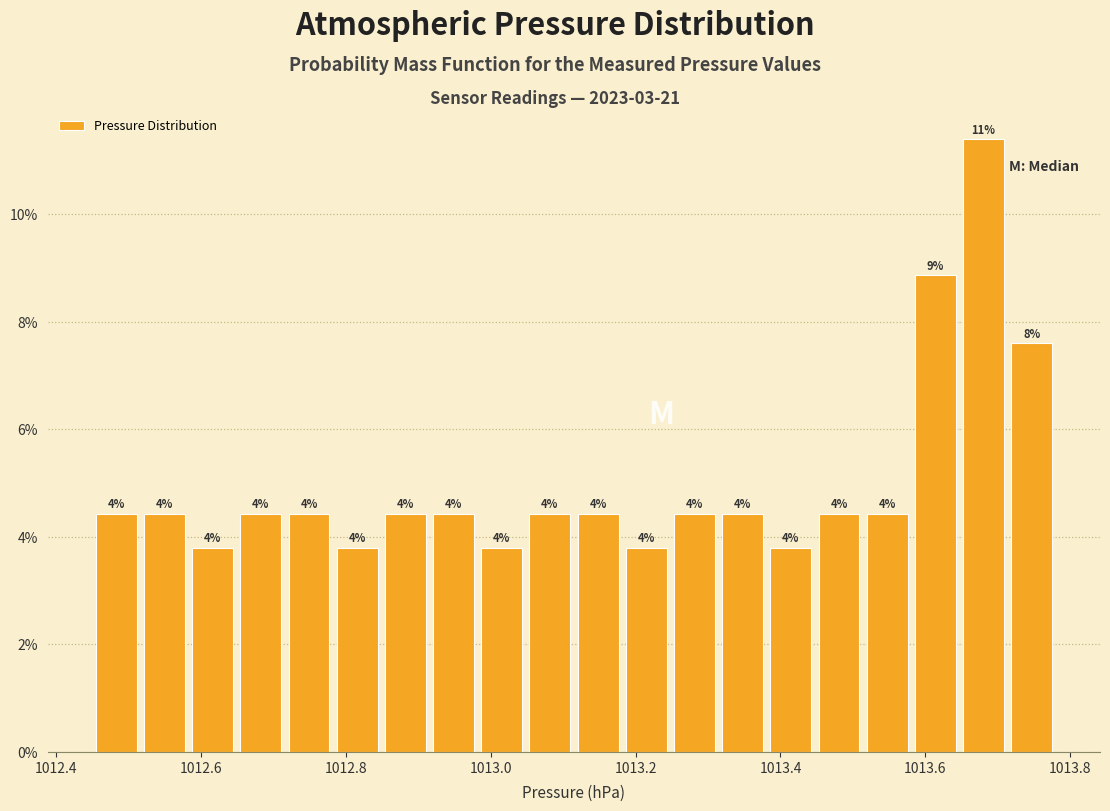

Around what value on the x-axis is the tallest bar? Give the approximate position of its centre, as read against the axis.

1013.68